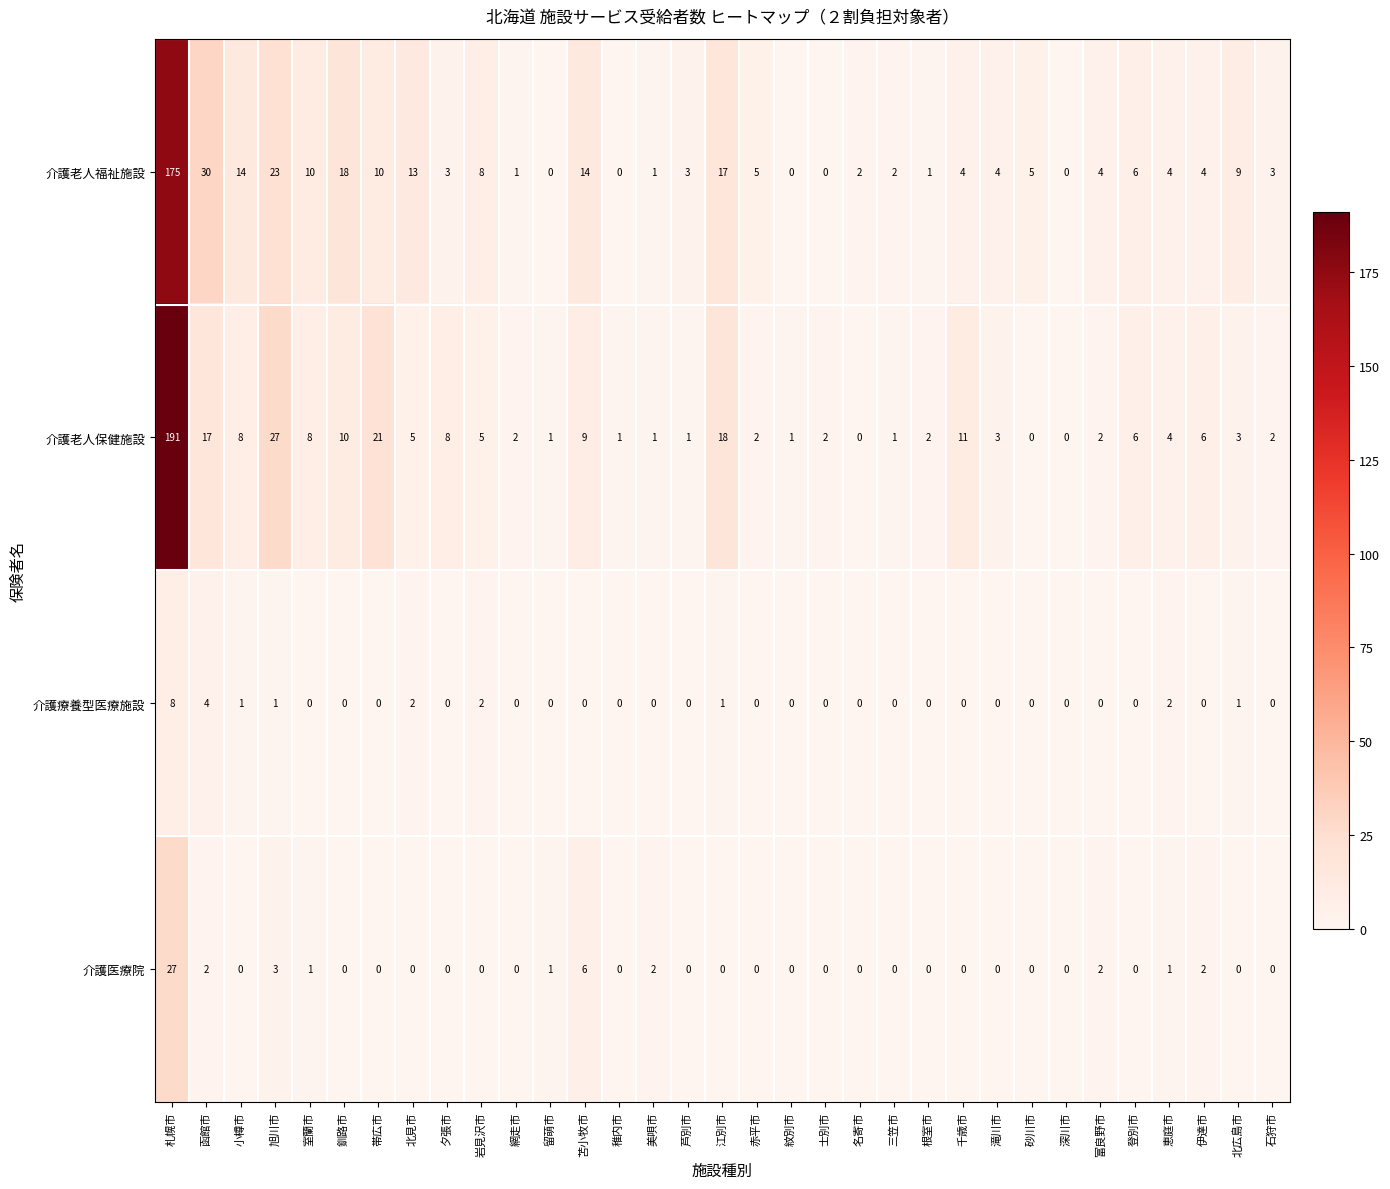

What is the difference between the maximum and minimum values in the 介護老人保健施設 series?

191